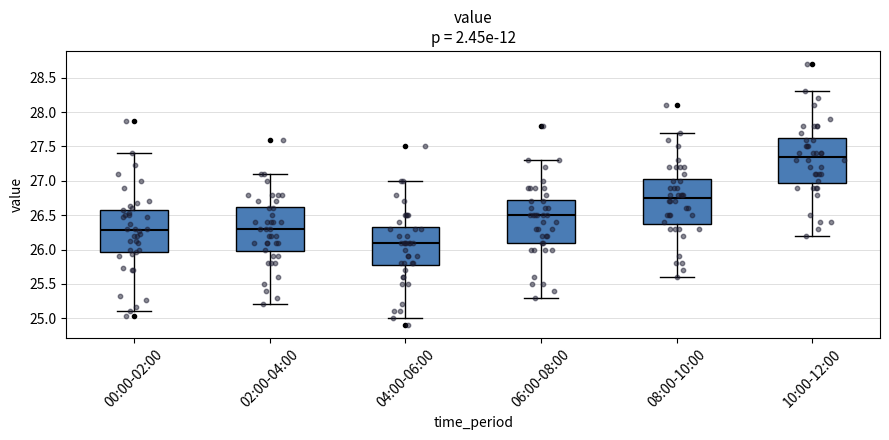

Where does the upper whisker of the box for 06:00-08:00 end on the y-axis? The values are not printed on the chart, so give them approximately, as read against the axis.

27.30